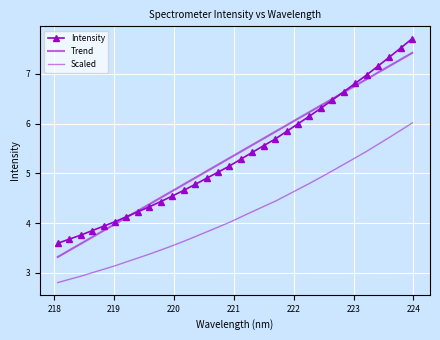

How many data points in Scaled are less than 4?

15